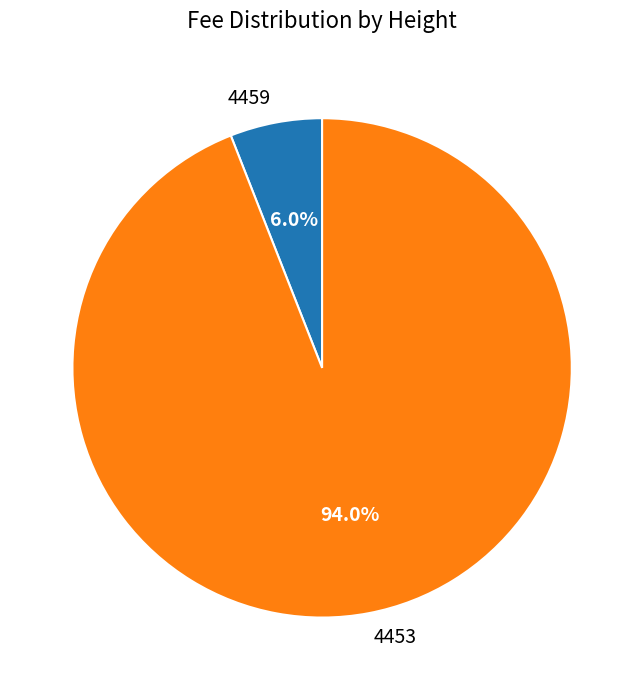

Which has a higher value, 4453 or 4459?

4453